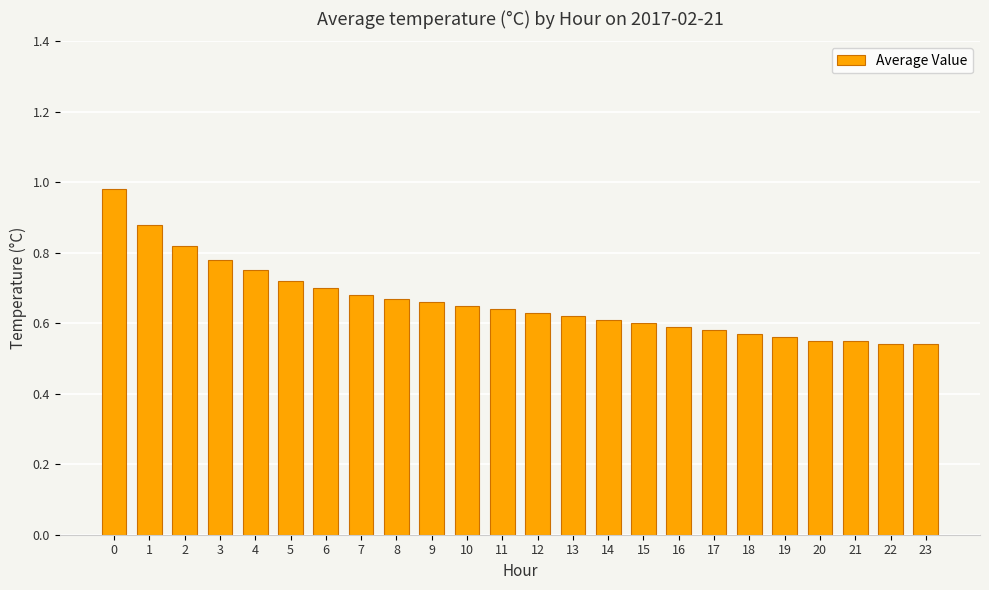

Is it true that the value at 12 is 0.6?

True